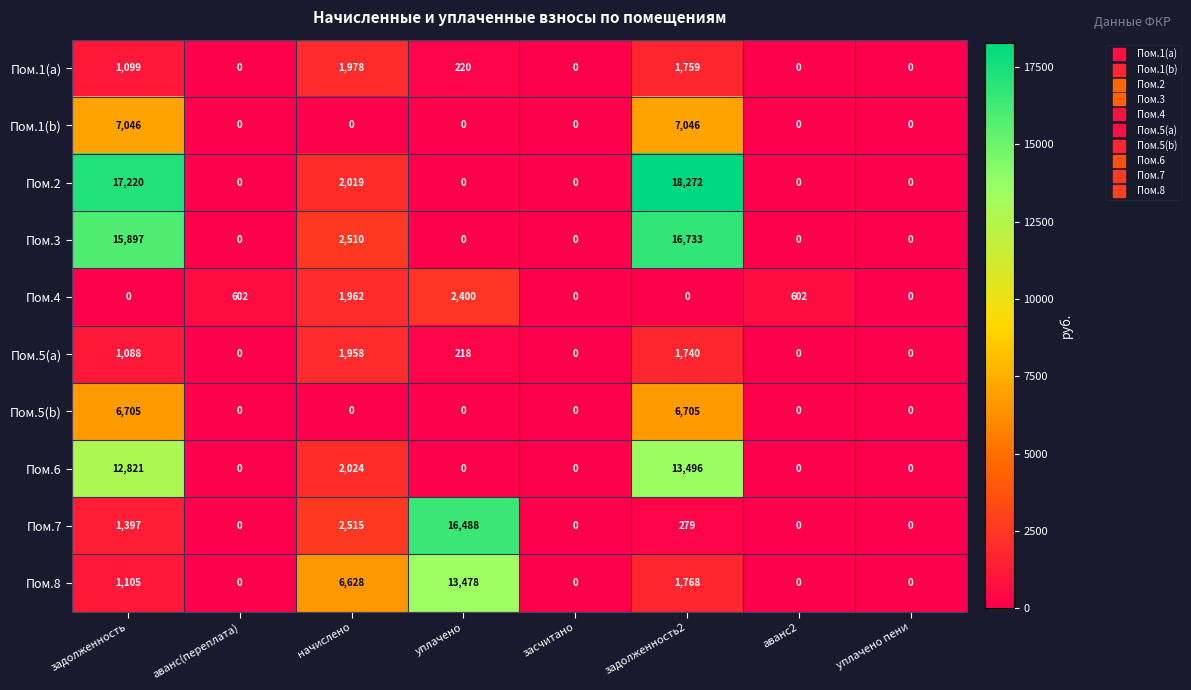

How many Пом.5(a) values are between 0 and 1740?

7